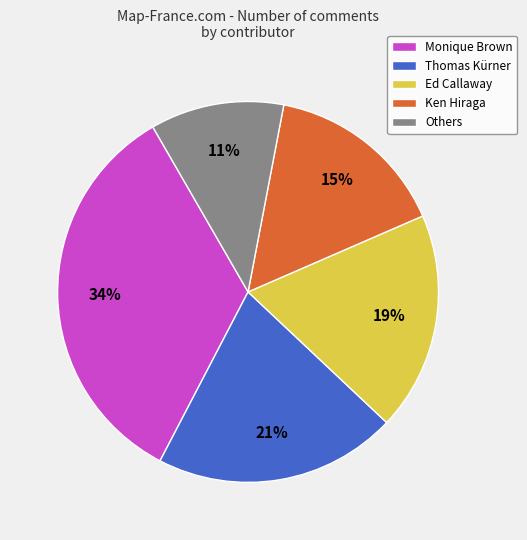

To the nearest percent, what is the difference between the largest and smallest slice percentages?

23%